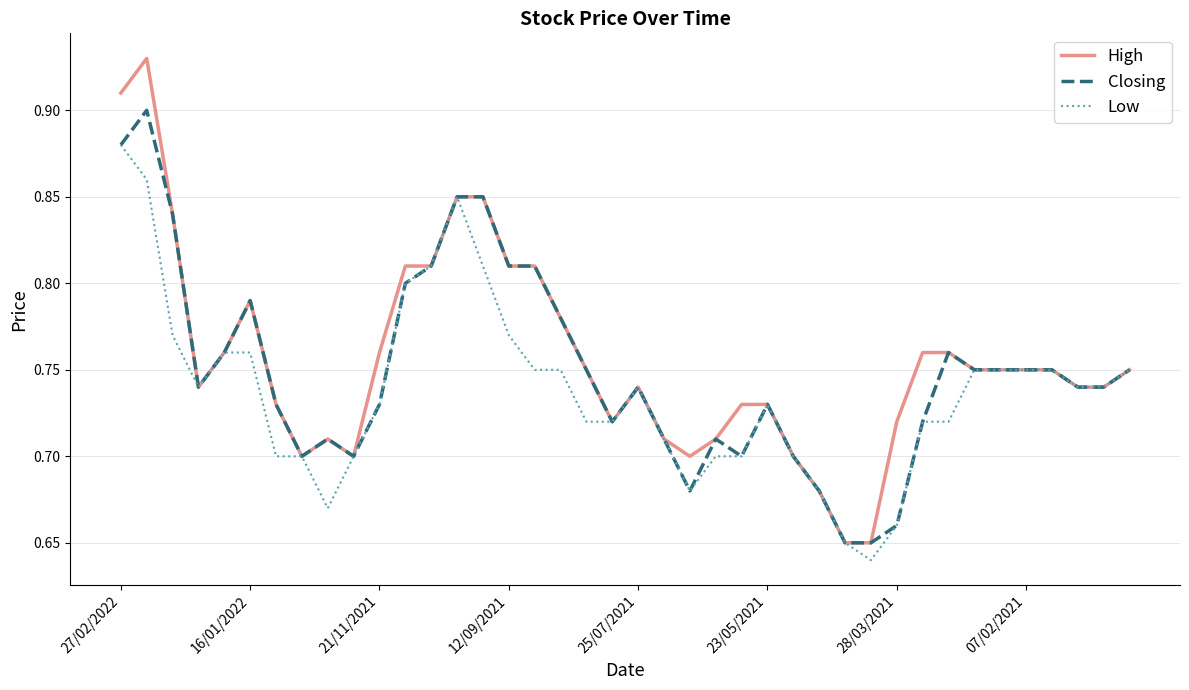

Rank the series by their maximum value, from highest to lowest.

High, Closing, Low